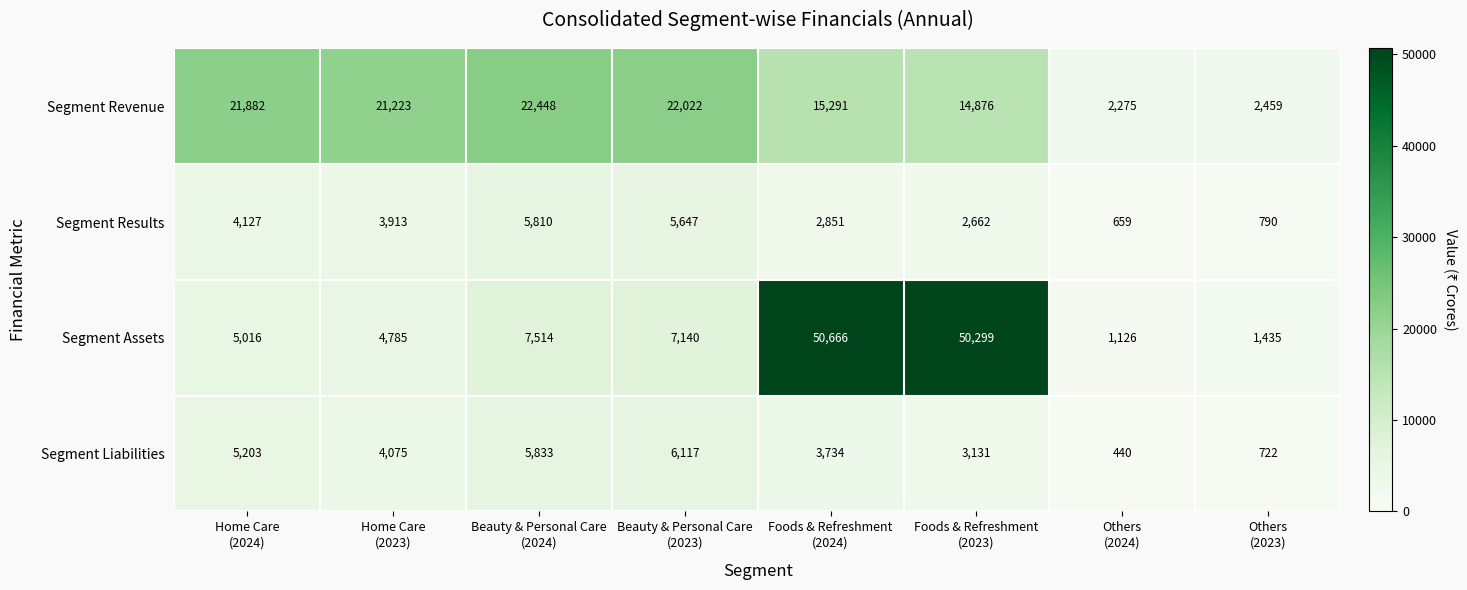

How many categories are shown in the chart?

8